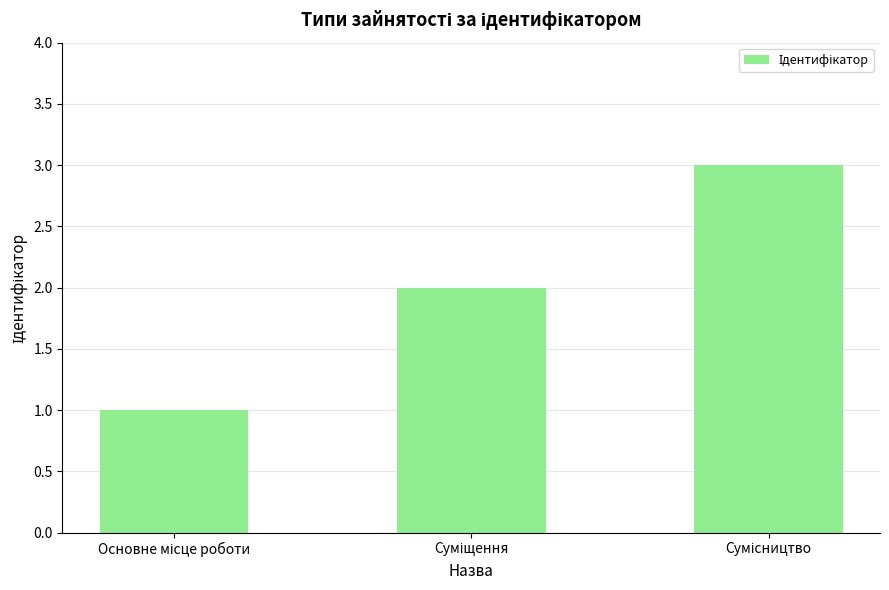

What is the sum of all values?

6